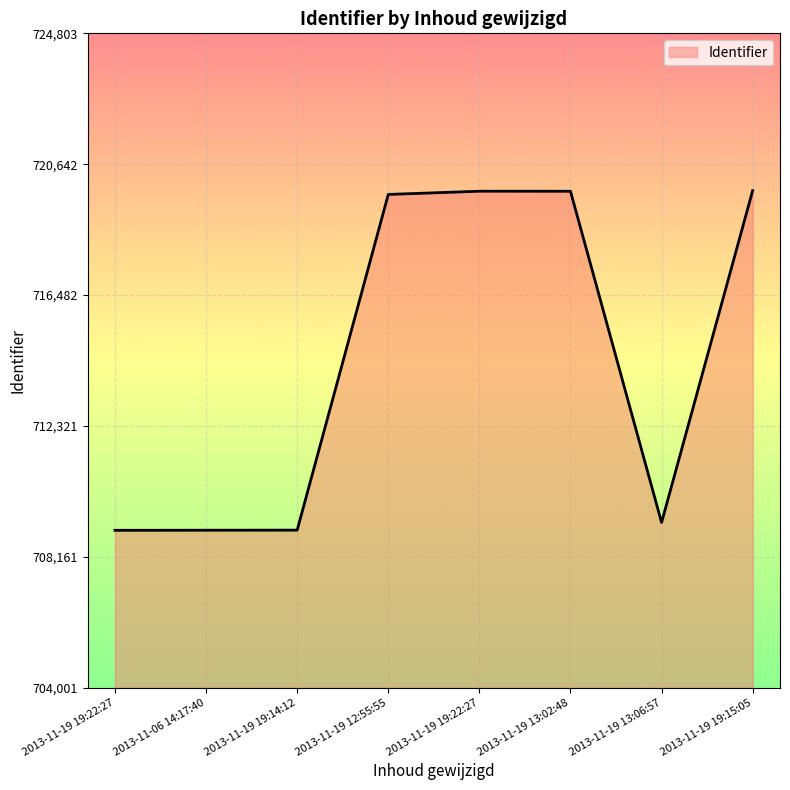

What is the sum of the values at 2013-11-19 19:22:27 and 2013-11-19 19:15:05?

1439586